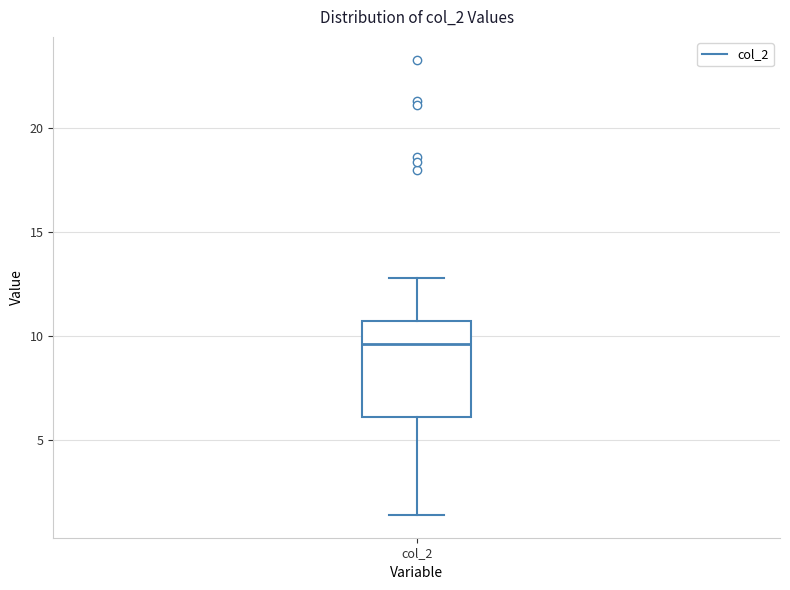

Transcribe this box plot: give where the median line is, the range the box spans, and where the two whiskers end, as read against the y-axis. The values are not printed on the chart, so give them approximately, as read against the axis.

median 9.5, box 6.0 to 11.0, whiskers 1.5 to 13.0